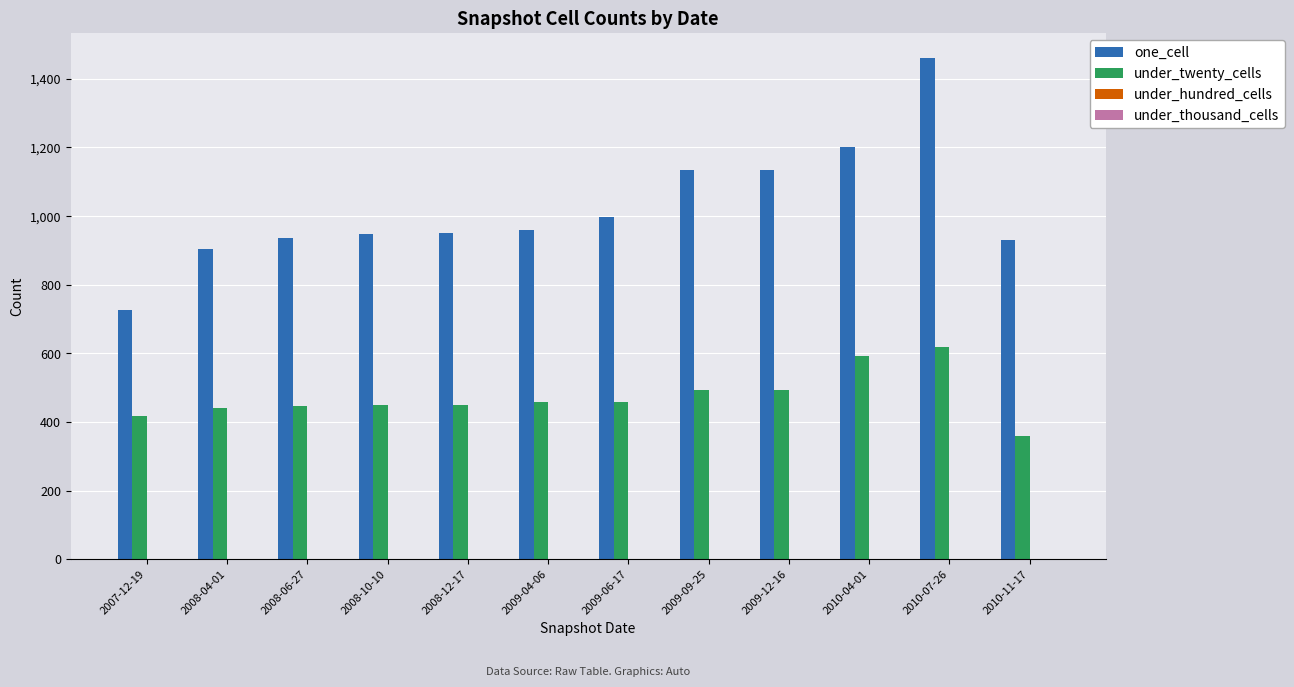

Count the number of categories in the chart.

12